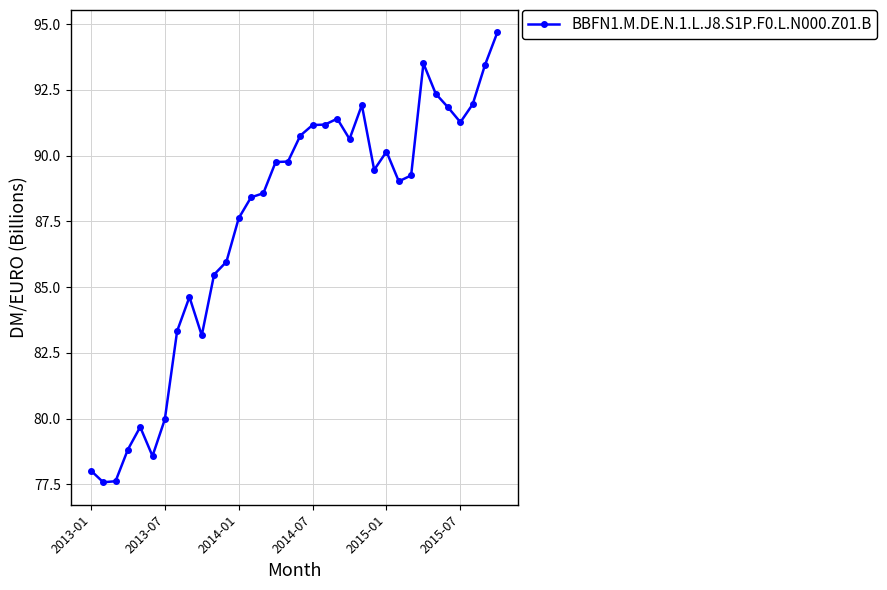

What is the value of the 17th point from the left?

89.8